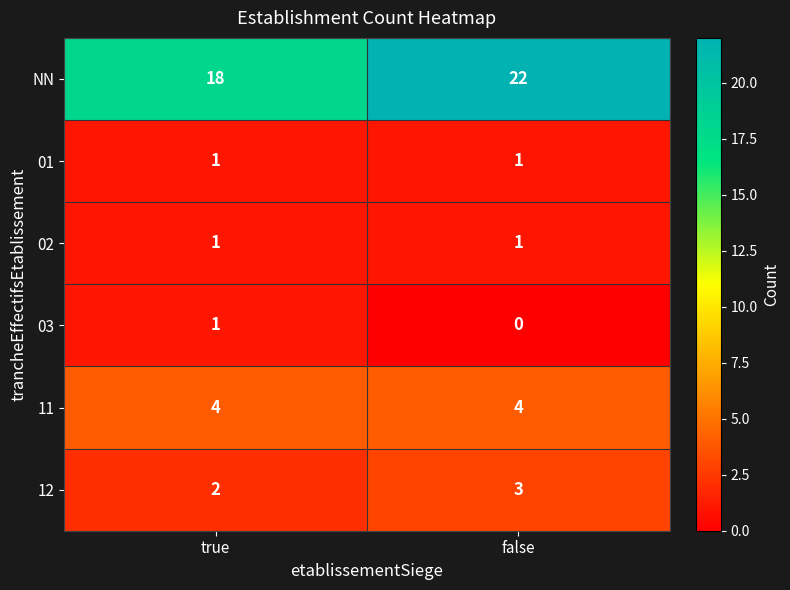

What is the sum of the NN values at true and false?

40